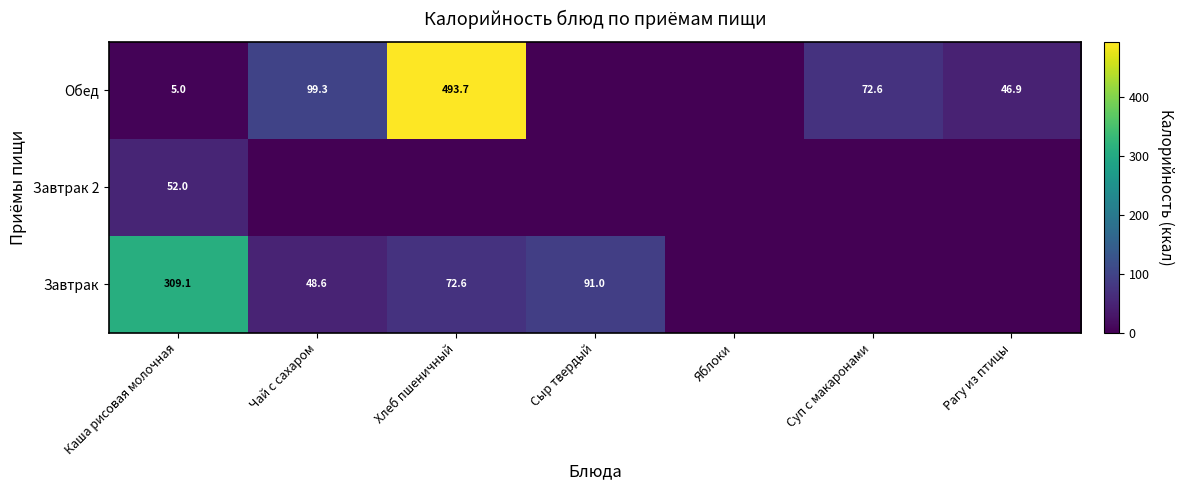

The Завтрак 2 series shows 16.5 at Каша рисовая молочная. True or false?

False